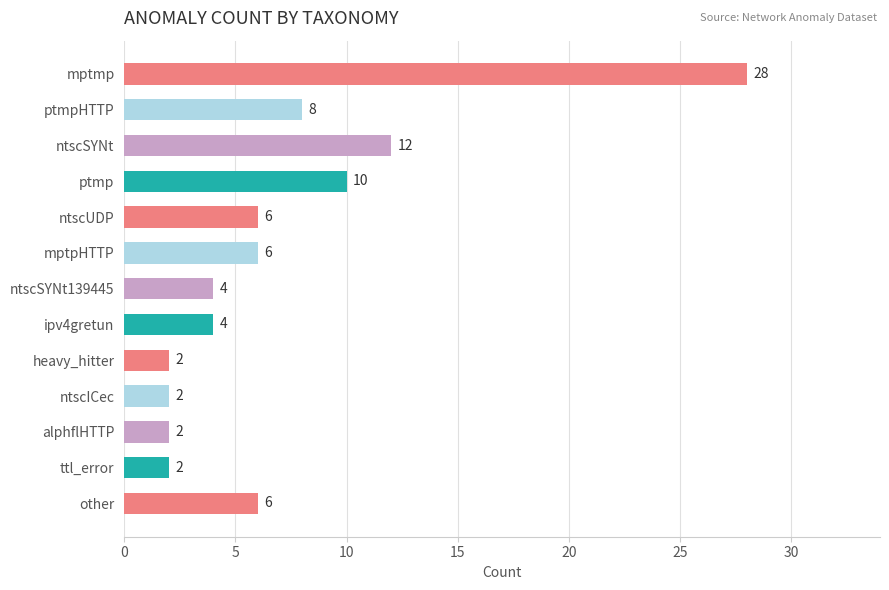

At which label is the value closest to 15?

ntscSYNt